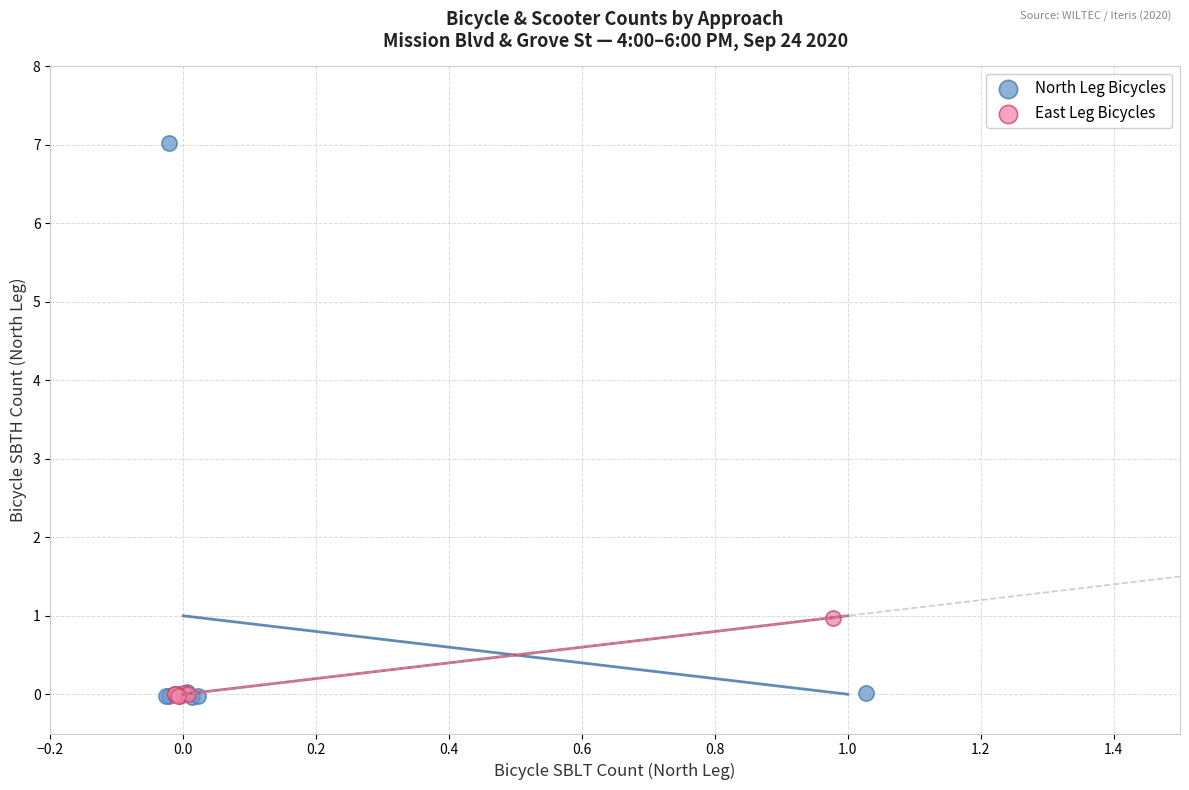

Which series reaches the maximum Y coordinate?

North Leg Bicycles